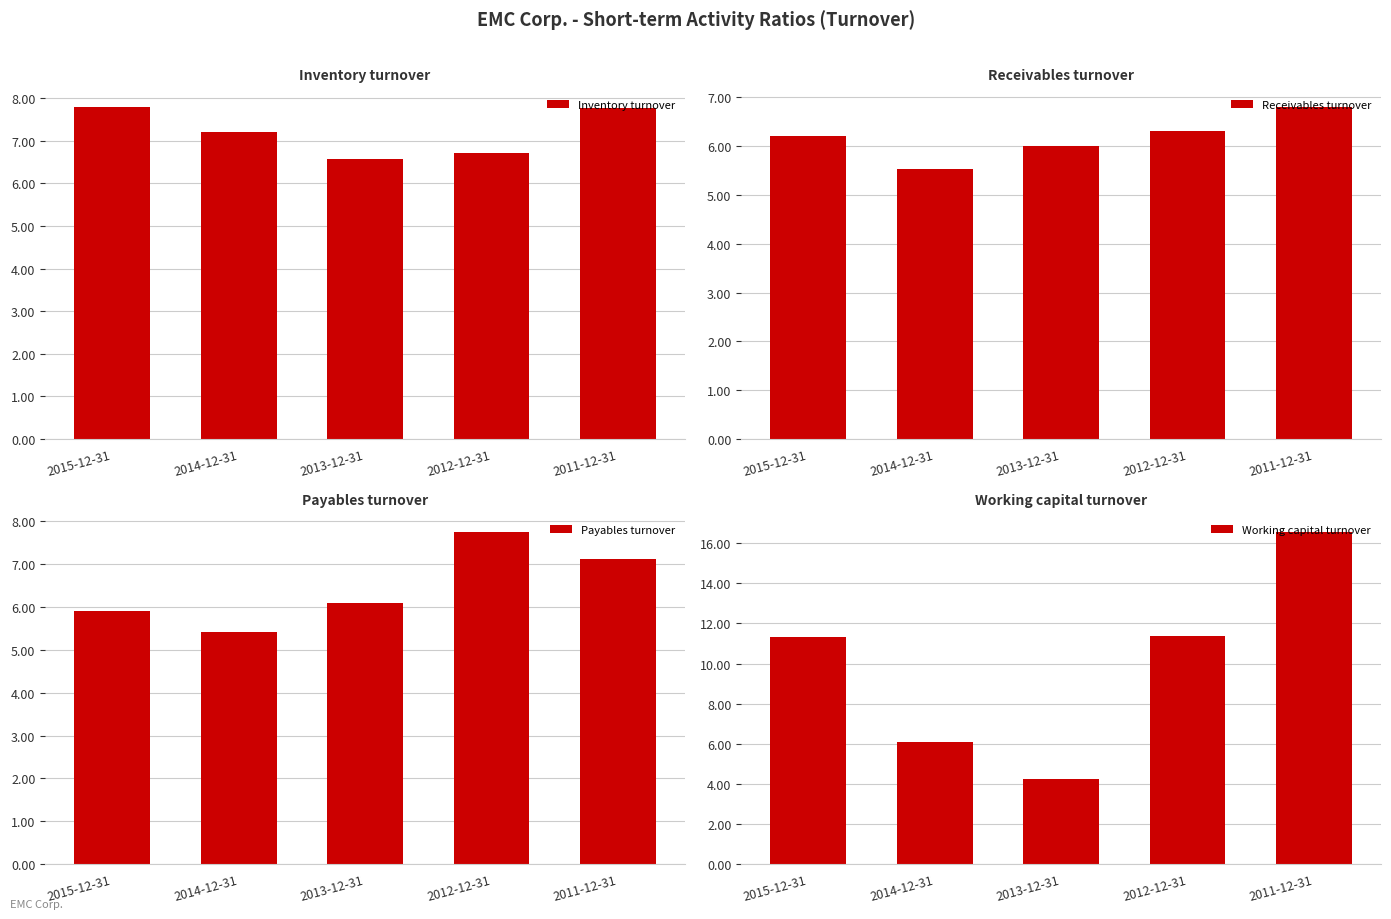

How many values in the Inventory turnover series are below 7?

2